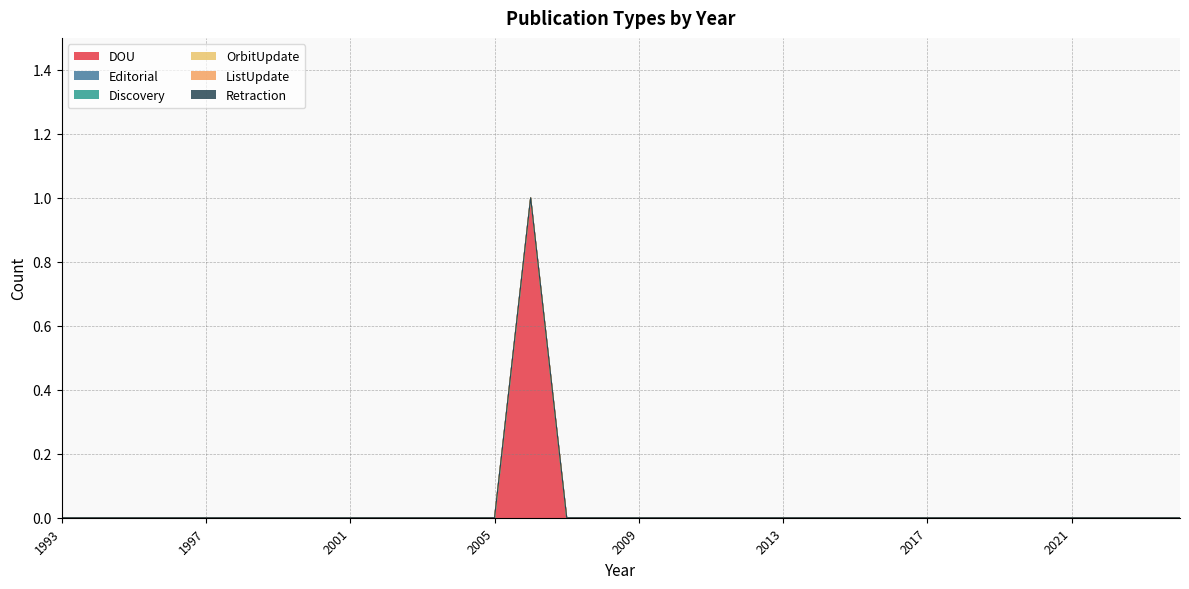

Which series has the largest range (max minus min)?

DOU